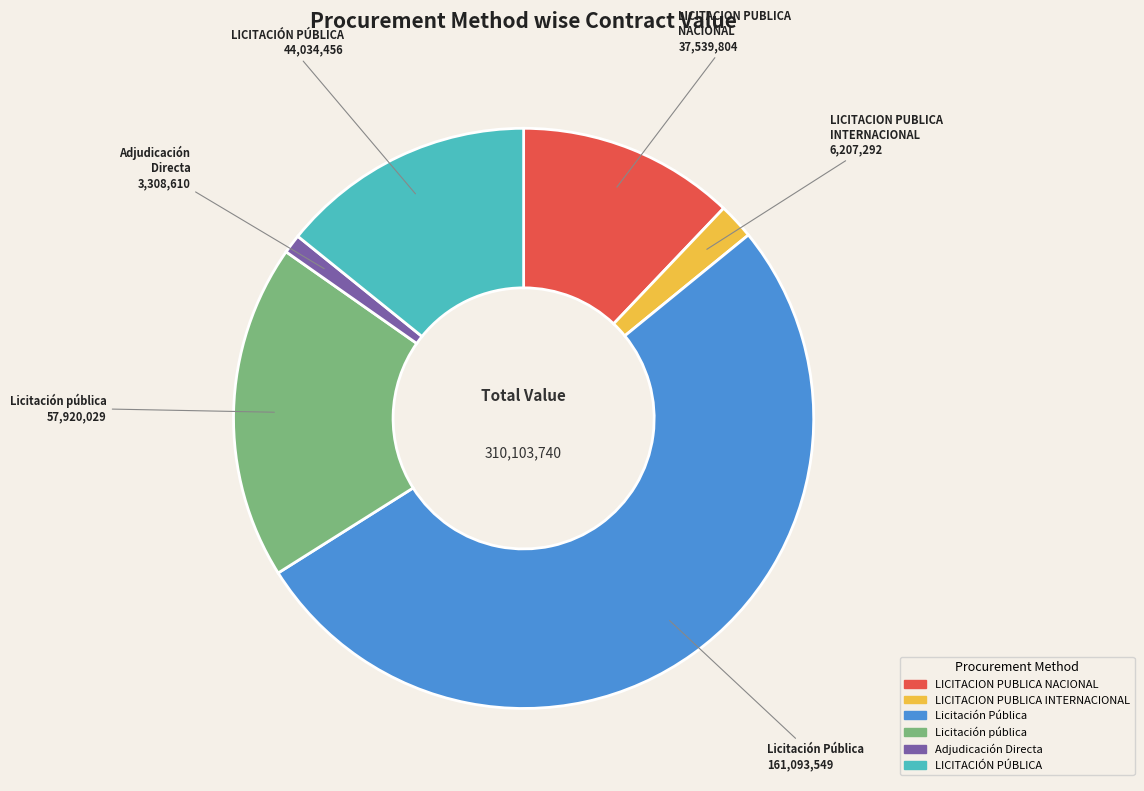

What is the ratio of the value at Licitación Pública to the value at LICITACION PUBLICA INTERNACIONAL?

26.0